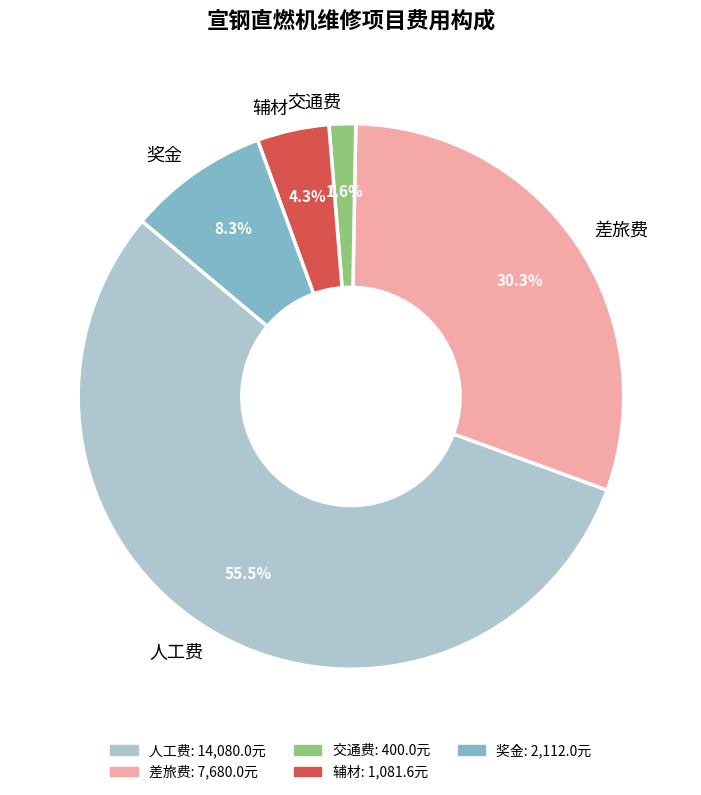

Do 交通费 and 奖金 together represent more than half of the pie?

No